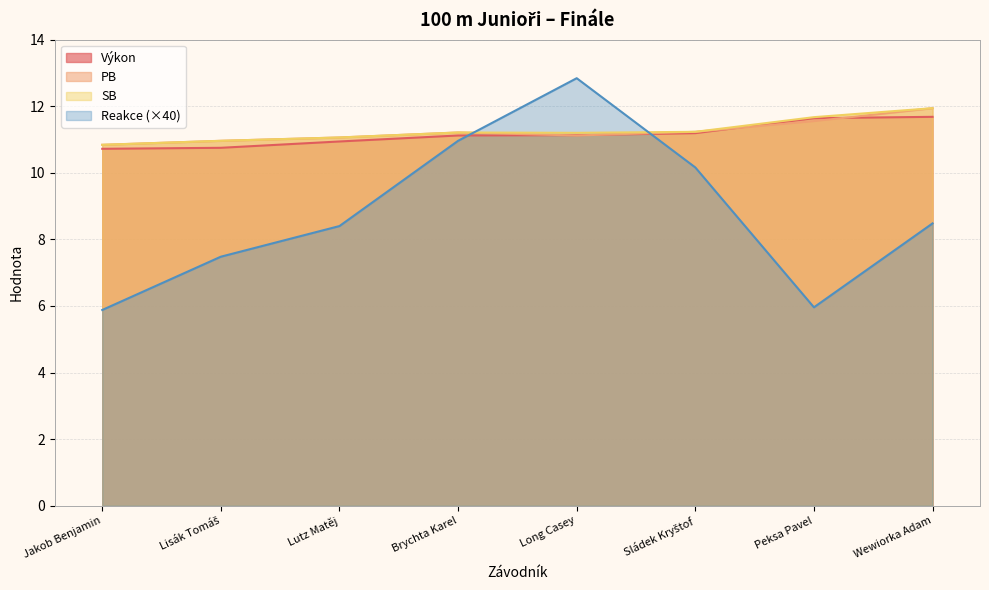

What is the label of the 1st point from the left?

Jakob Benjamin